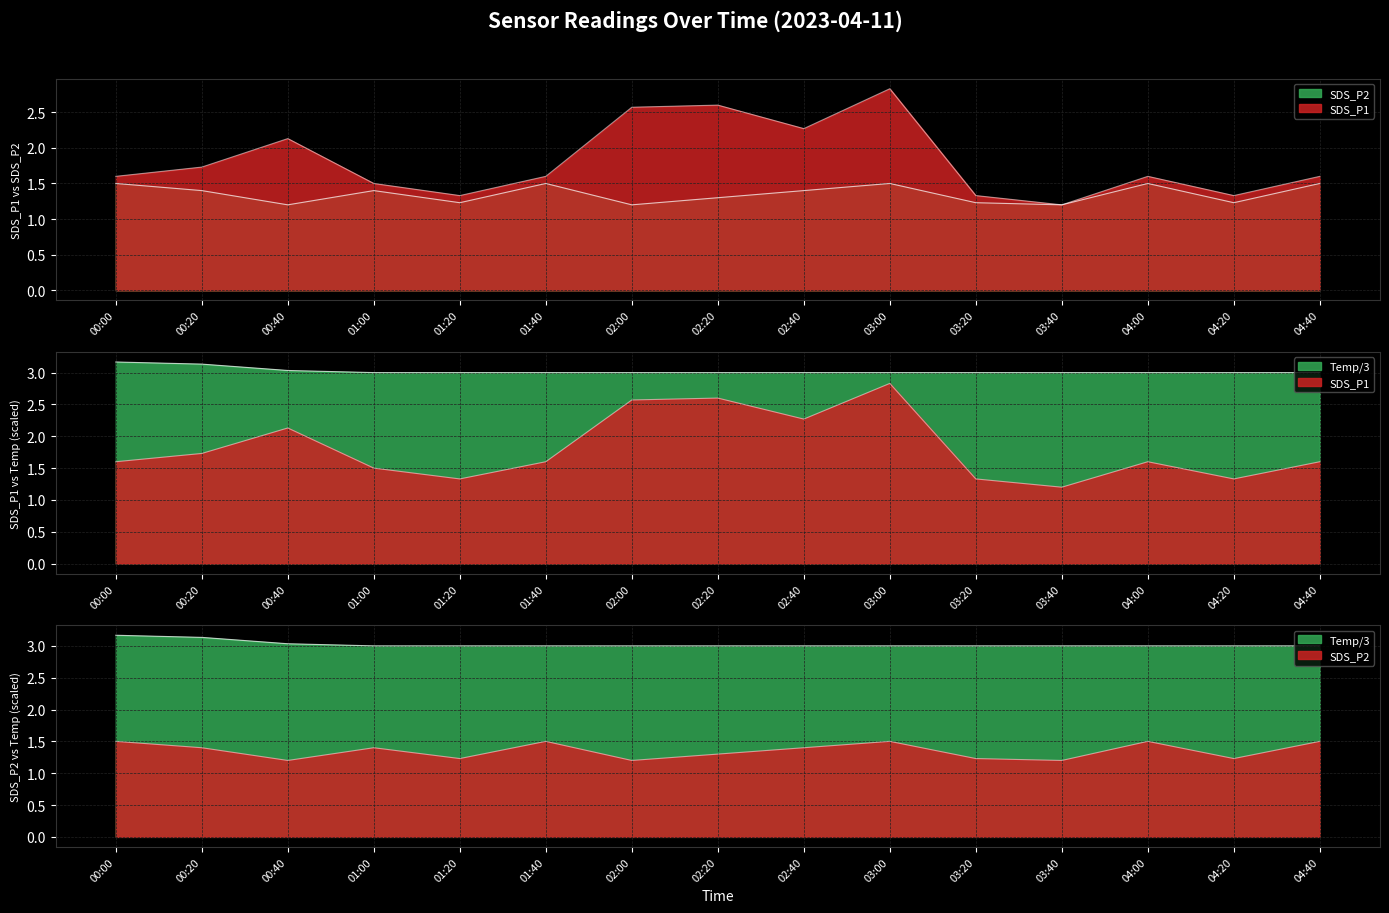

How many data points in Temp are above 3?

3